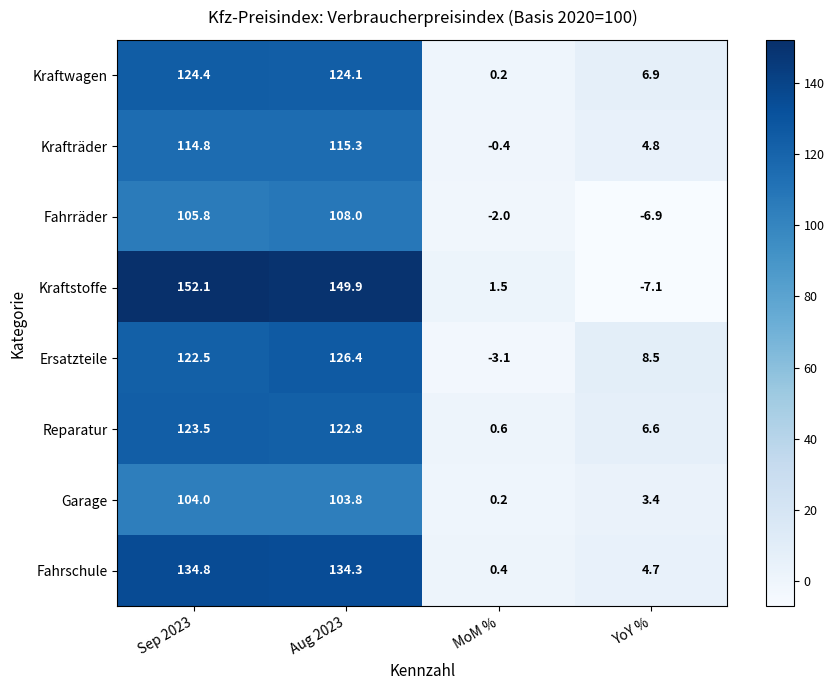

How many series are shown in this chart?

8